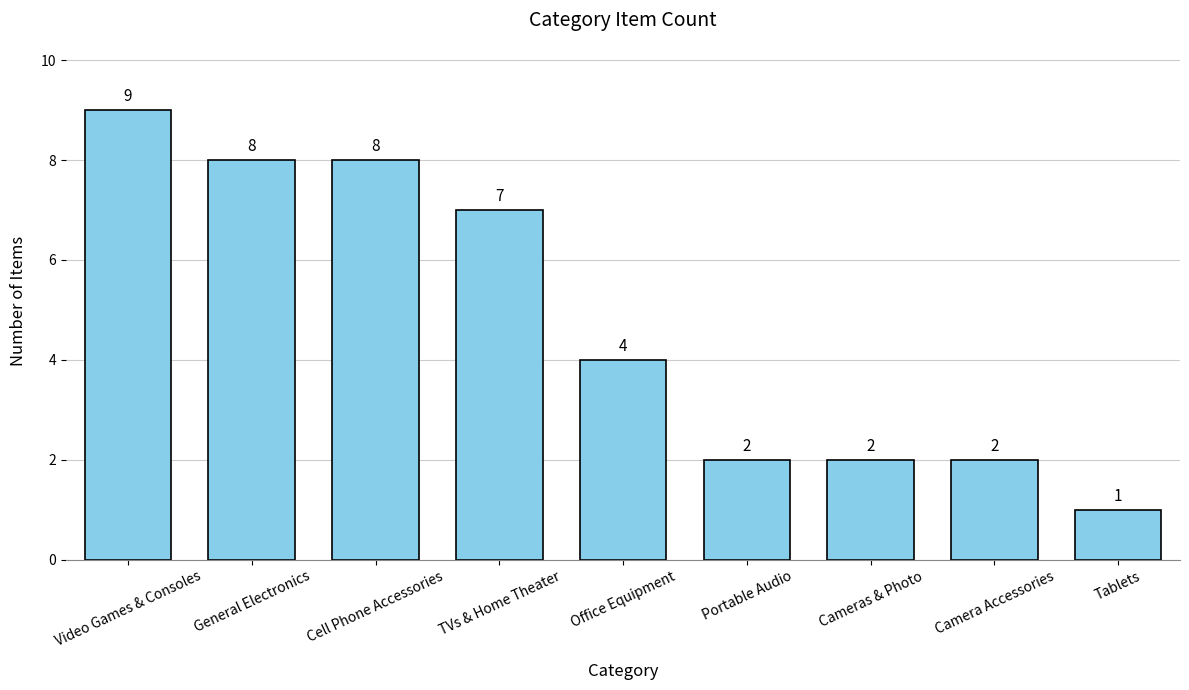

Approximately how many times larger is the value at Video Games & Consoles compared to Portable Audio?

4.5